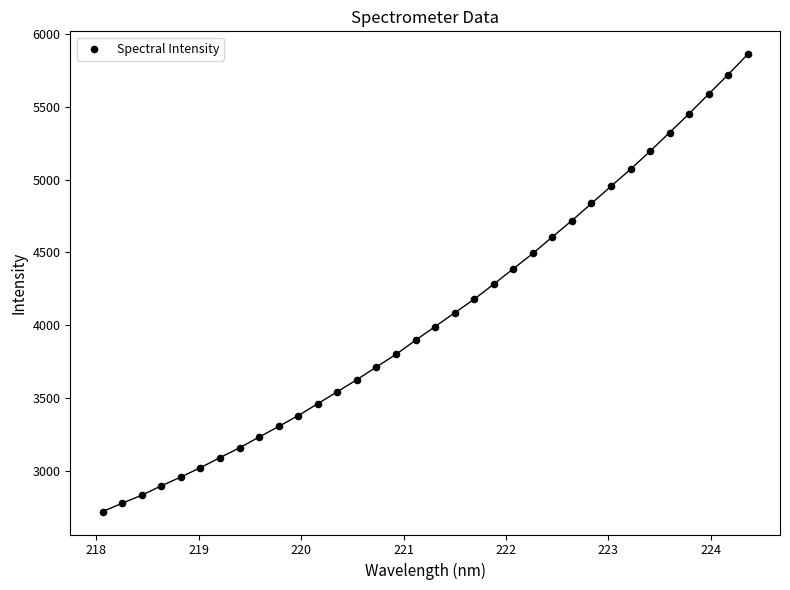

What is the range of X values (max minus min)?

6.3